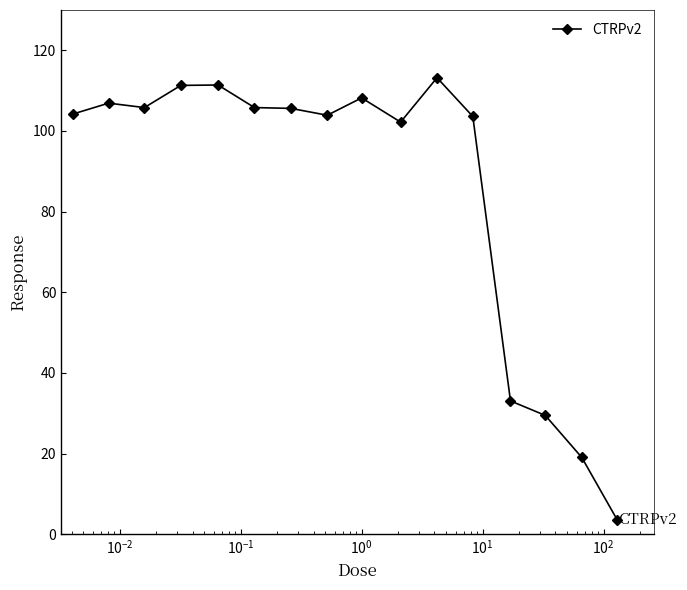

What is the maximum value shown in the chart?

113.2